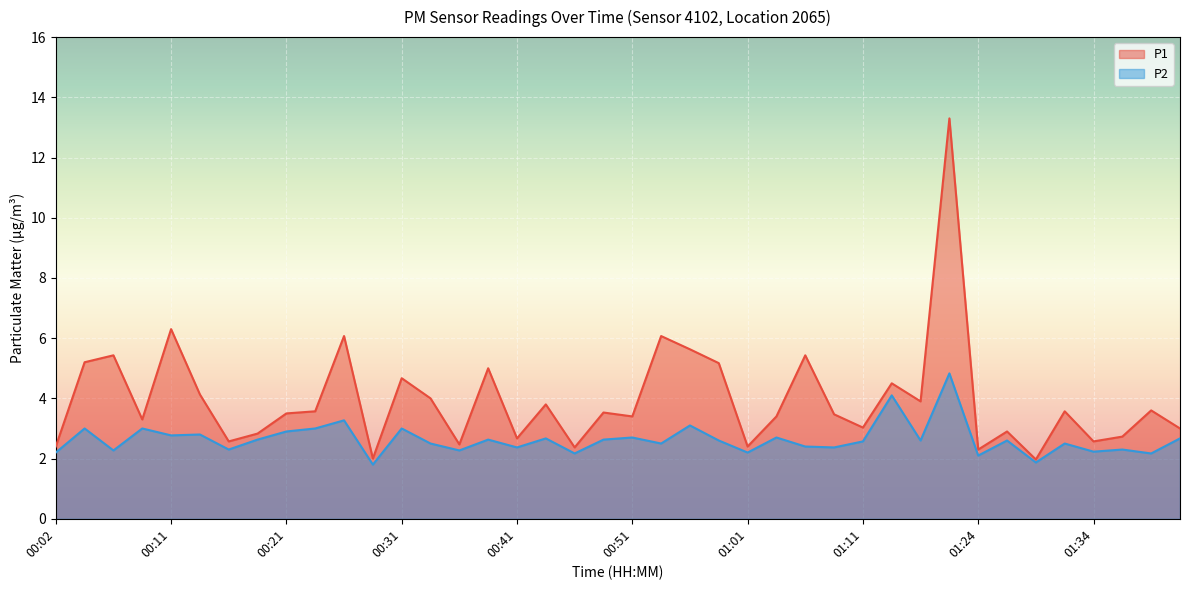

How many lines are shown in the chart?

2